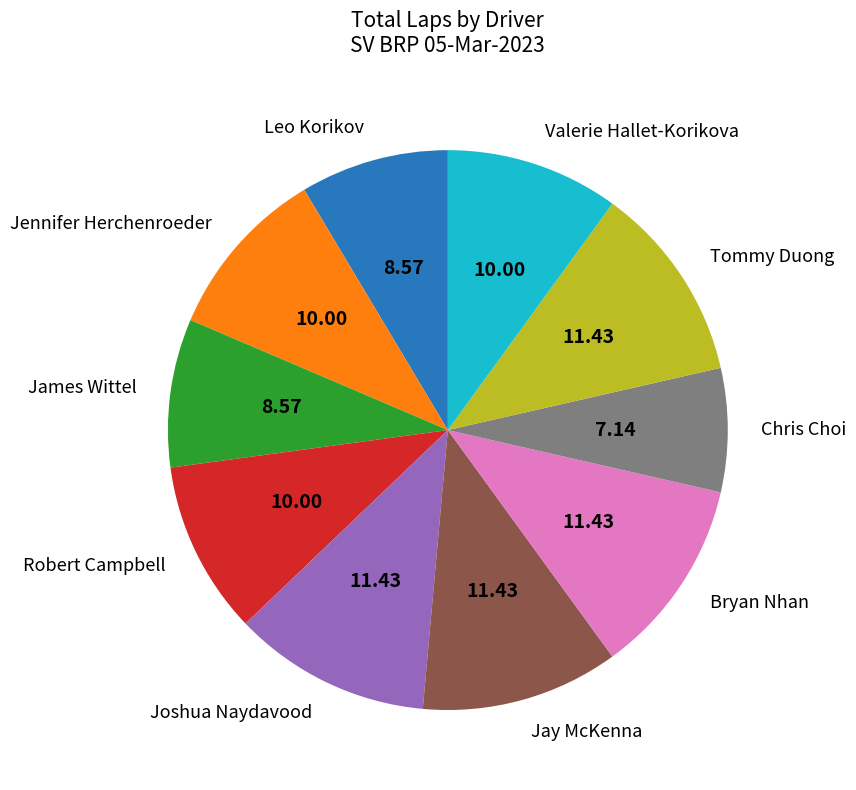

Is the sum of Leo Korikov and Tommy Duong greater than half?

No